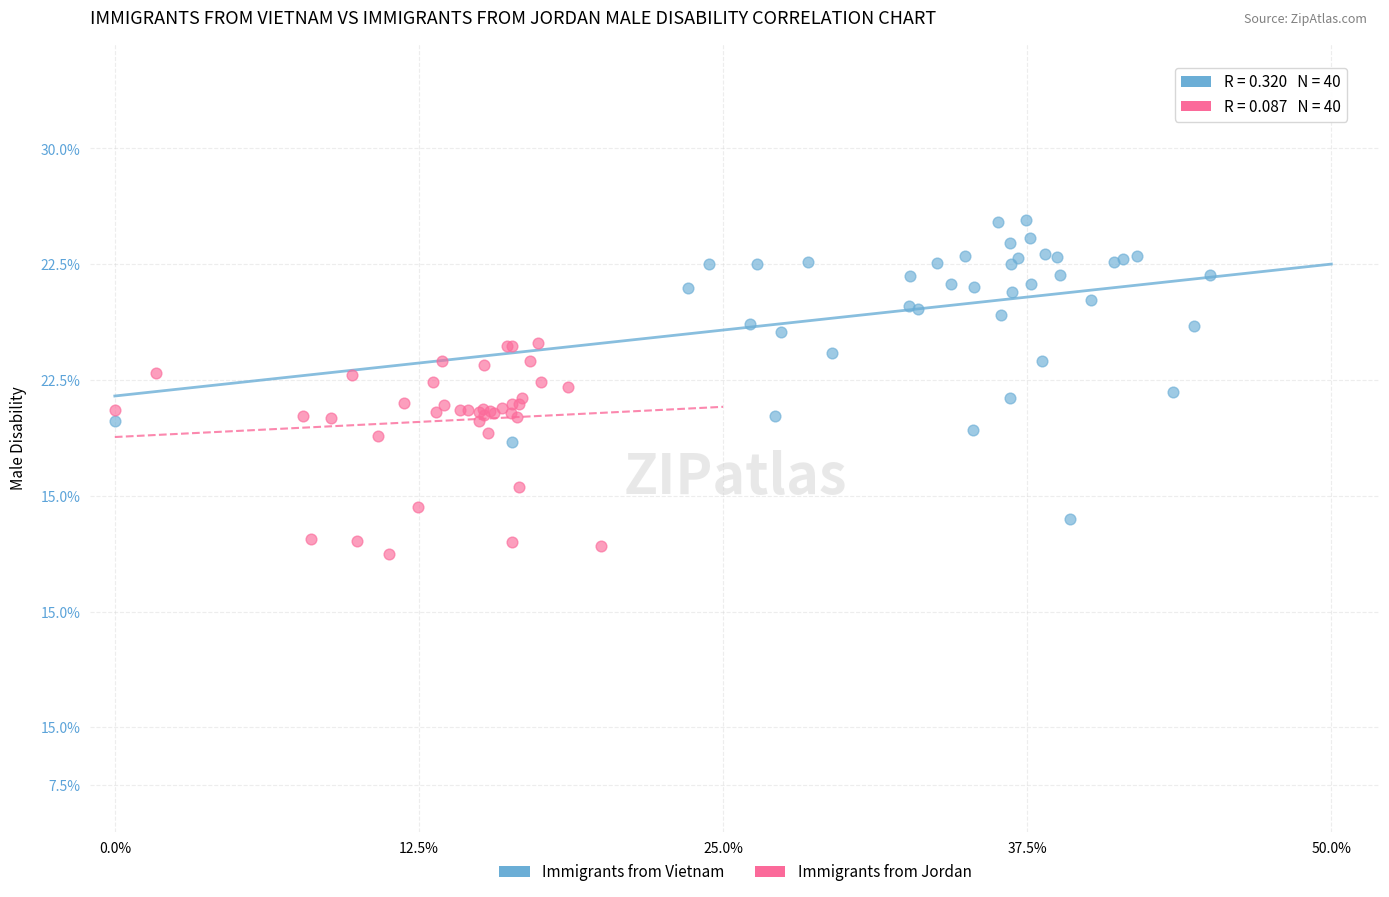

Which series has the widest spread of Y values?

Immigrants from Vietnam